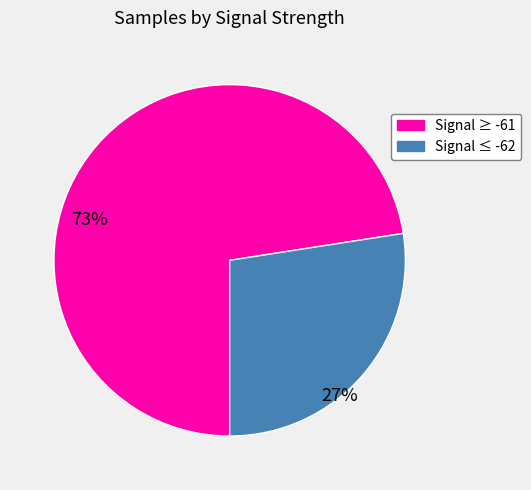

How many segments does this pie chart have?

2